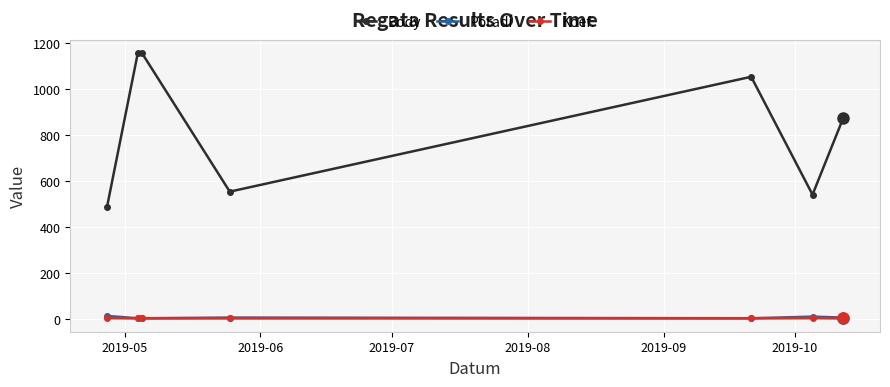

Count the number of categories in the chart.

7